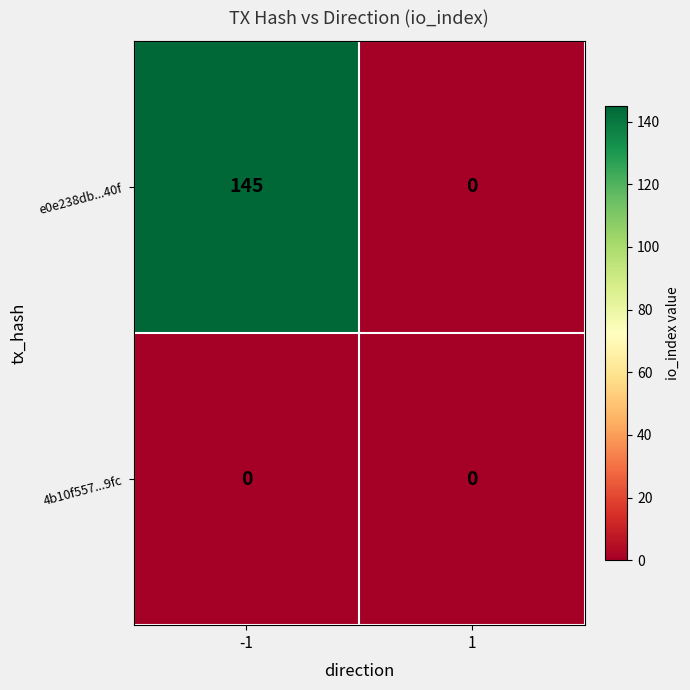

At which category is the sum across all series the highest?

-1